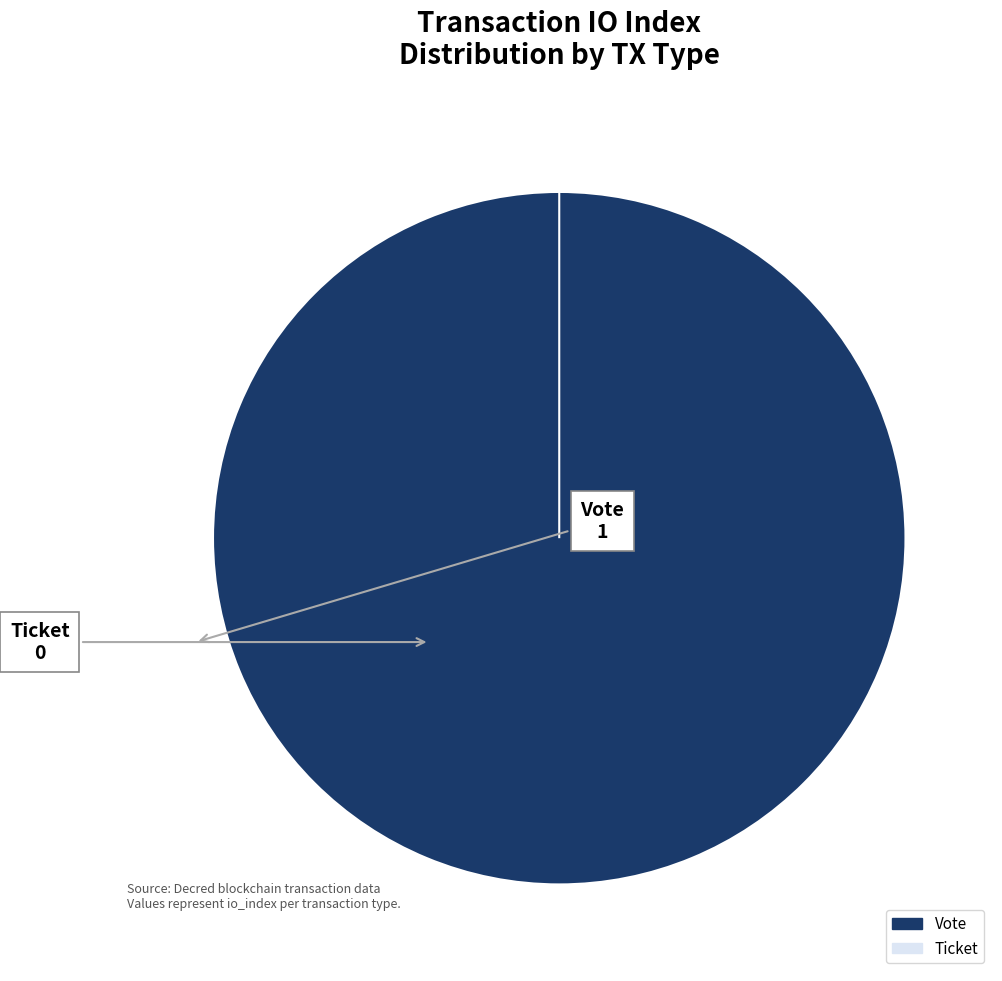

What is the largest slice in the pie chart?

Vote